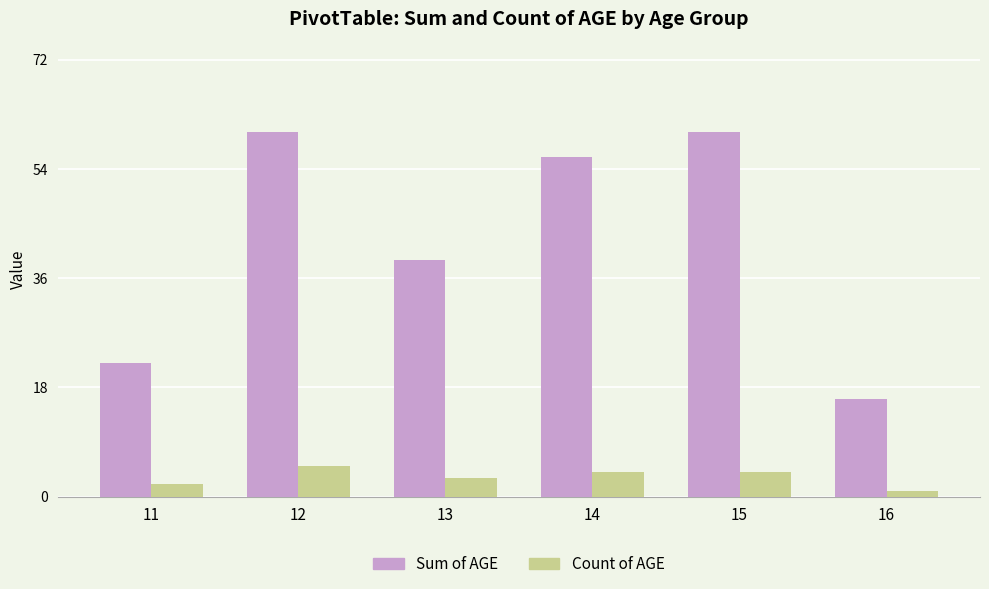

Is the value of Count of AGE at 12 greater than the value of Sum of AGE at 15?

No